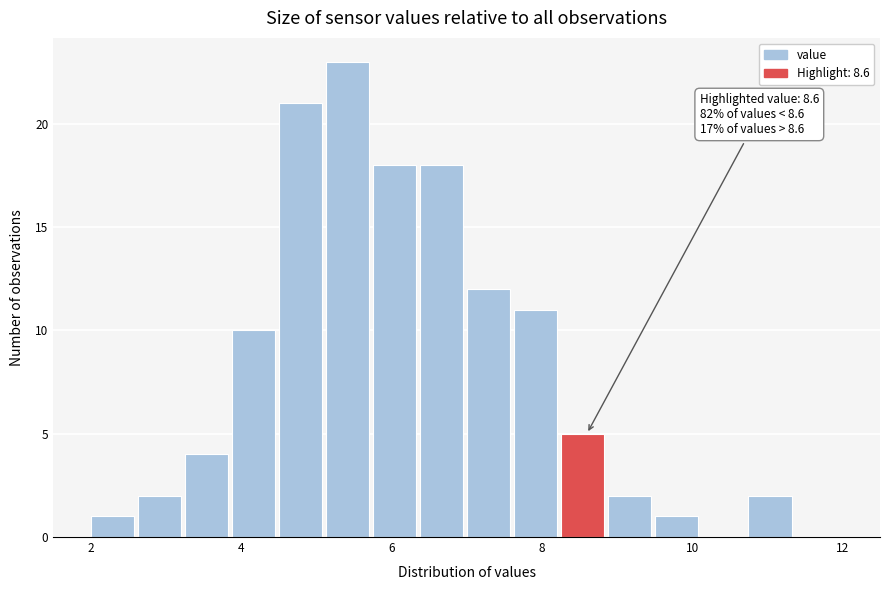

Read against the x-axis, roughly where is the centre of the tallest bar?

5.4